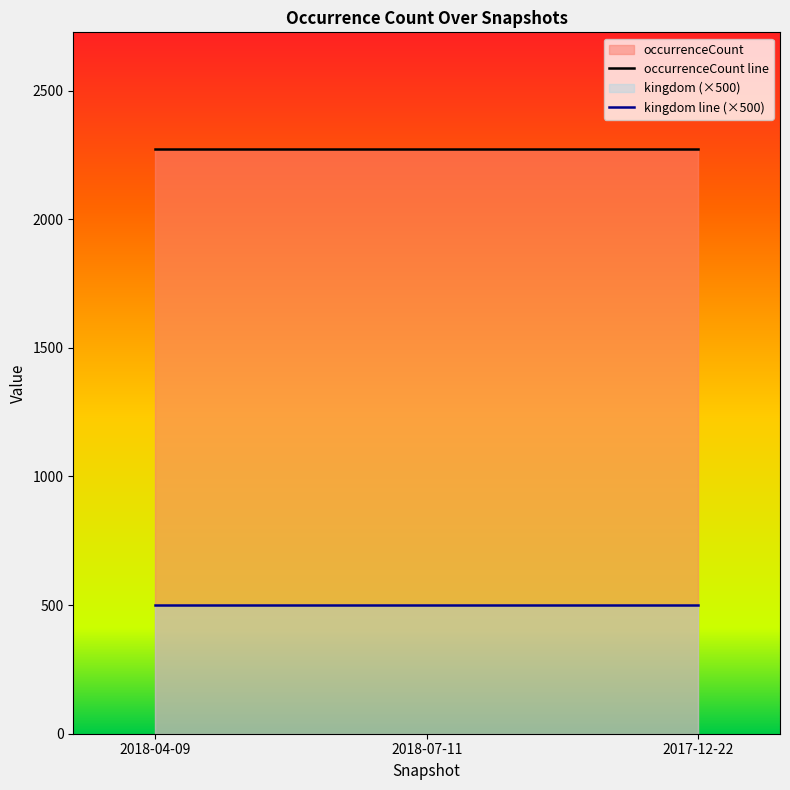

Which category has the highest value across all series?

2018-04-09